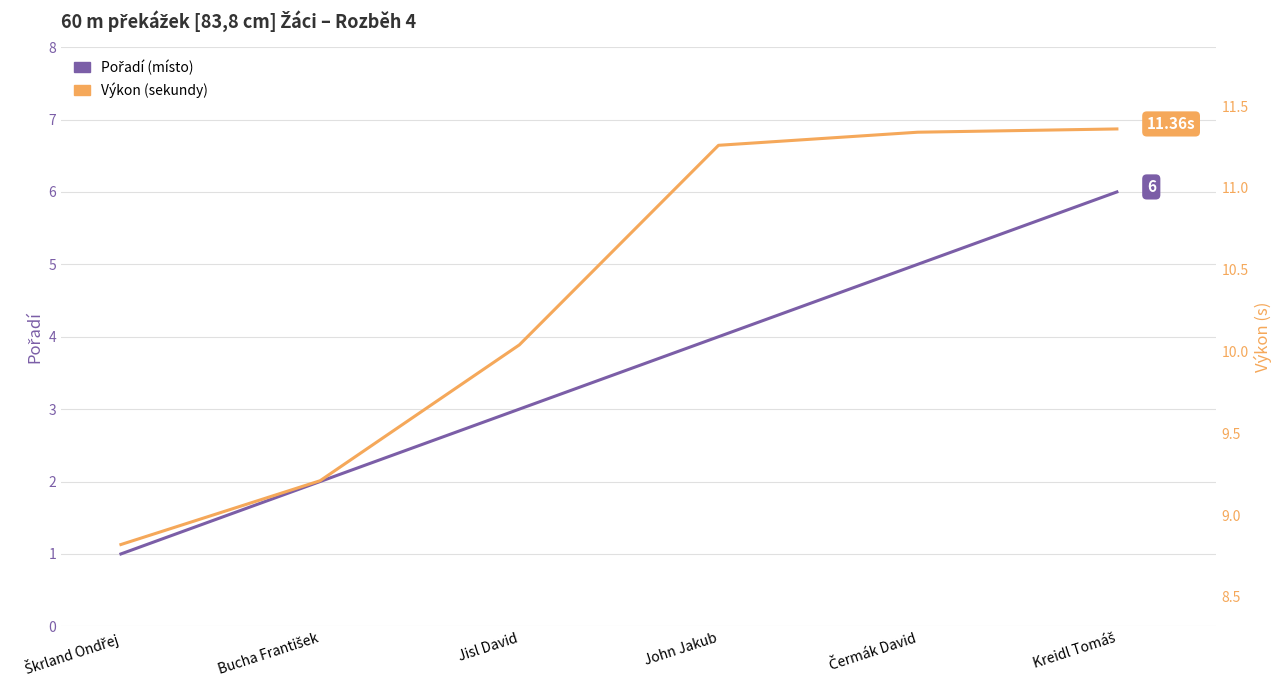

How many lines are shown in the chart?

2